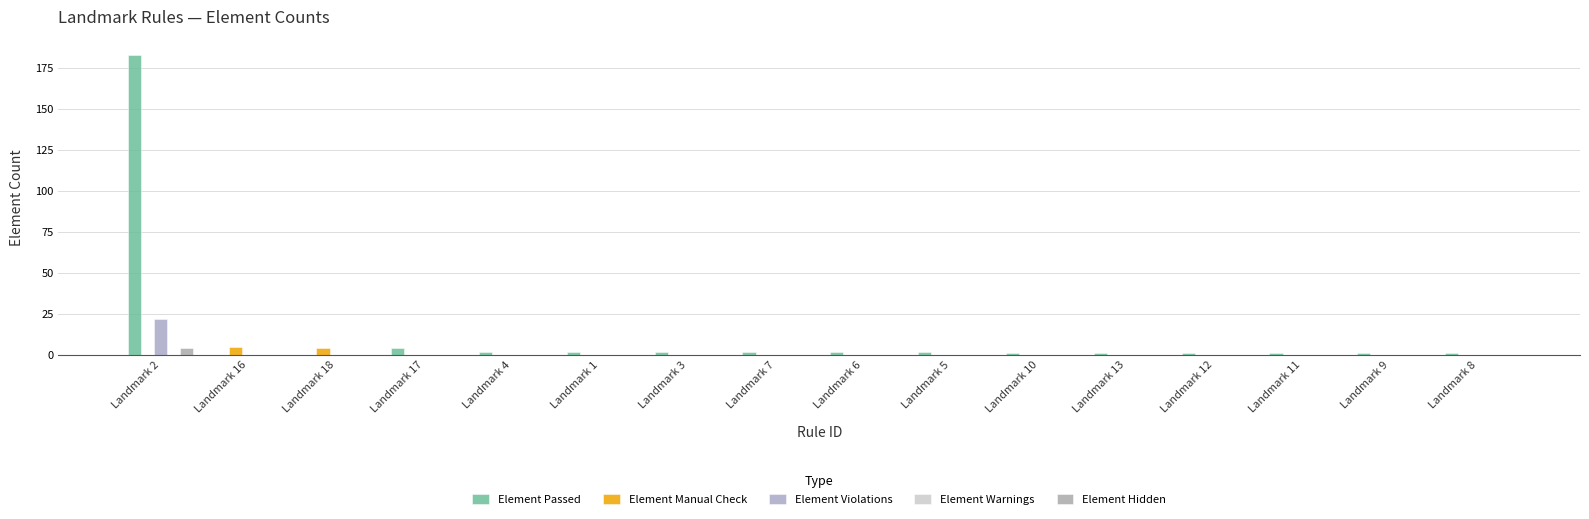

Count the number of categories in the chart.

16